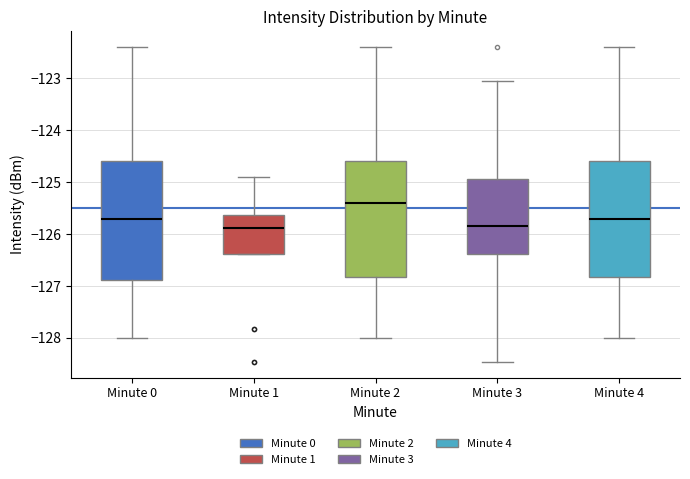

Reading left to right, transcribe this box plot: for each box, give where its median line is, the range the box spans, and where its two whiskers end, as read against the y-axis. The values are not printed on the chart, so give them approximately, as read against the axis.

Minute 0: median -125.7, box -126.9 to -124.6, whiskers -128.0 to -122.4
Minute 1: median -125.9, box -126.4 to -125.6, whiskers -126.4 to -124.9
Minute 2: median -125.4, box -126.8 to -124.6, whiskers -128.0 to -122.4
Minute 3: median -125.8, box -126.4 to -124.9, whiskers -128.5 to -123.0
Minute 4: median -125.7, box -126.8 to -124.6, whiskers -128.0 to -122.4